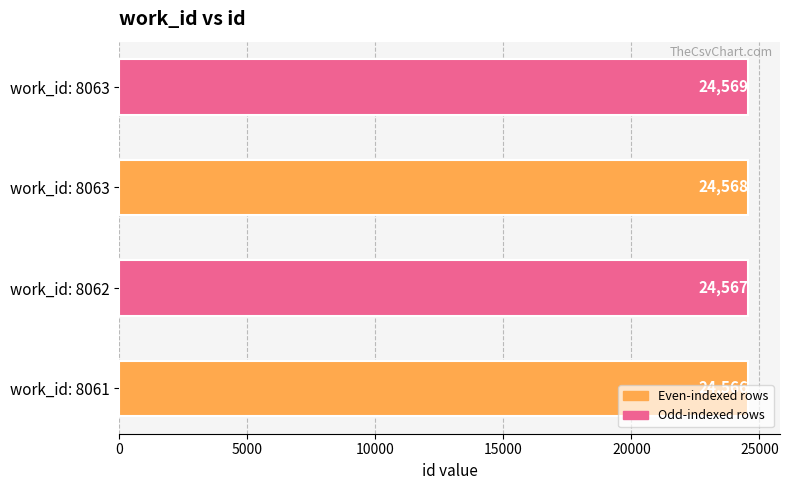

What is the difference between the second highest and minimum values?

2